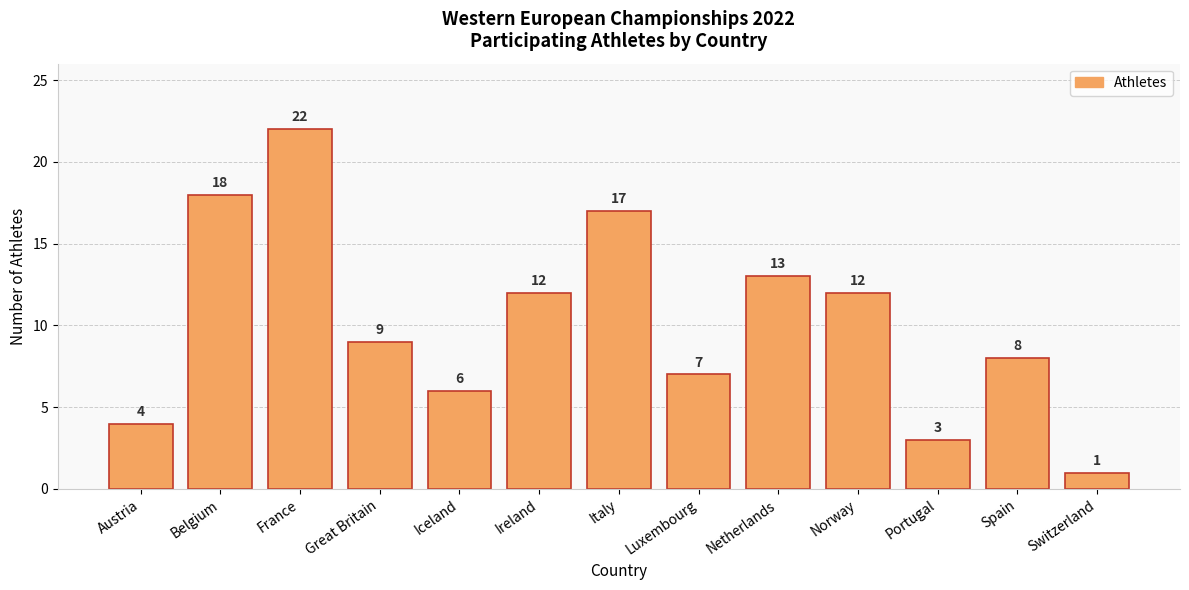

How many series are shown in this chart?

1